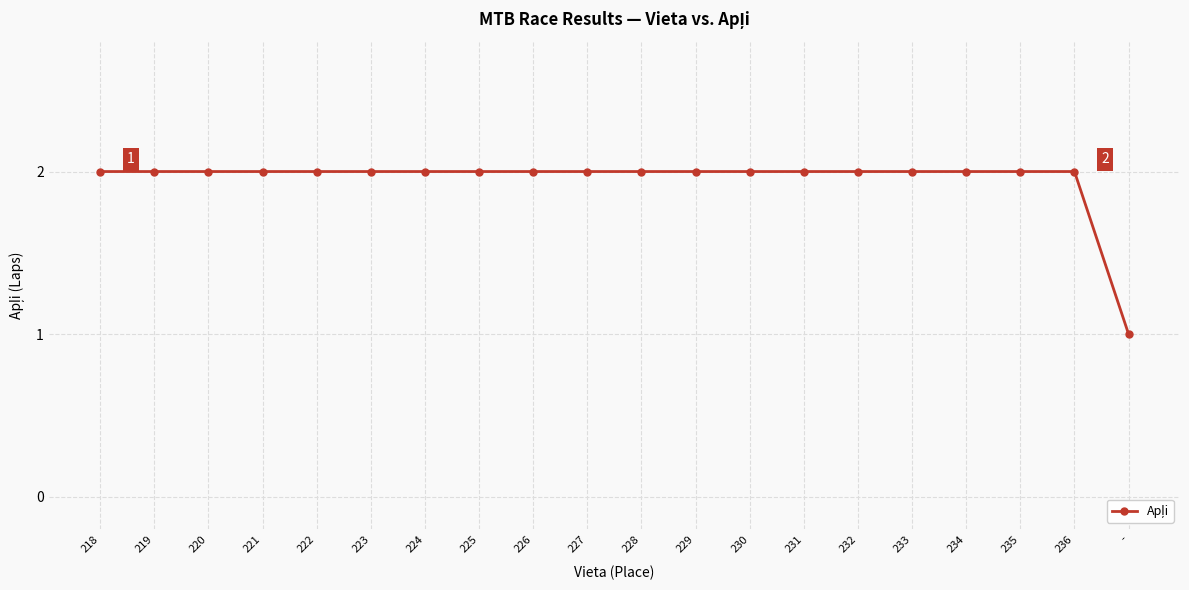

Reading left to right, transcribe all the data shown in this chart.

2	2	2	2	2	2	2	2	2	2	2	2	2	2	2	2	2	2	2	1